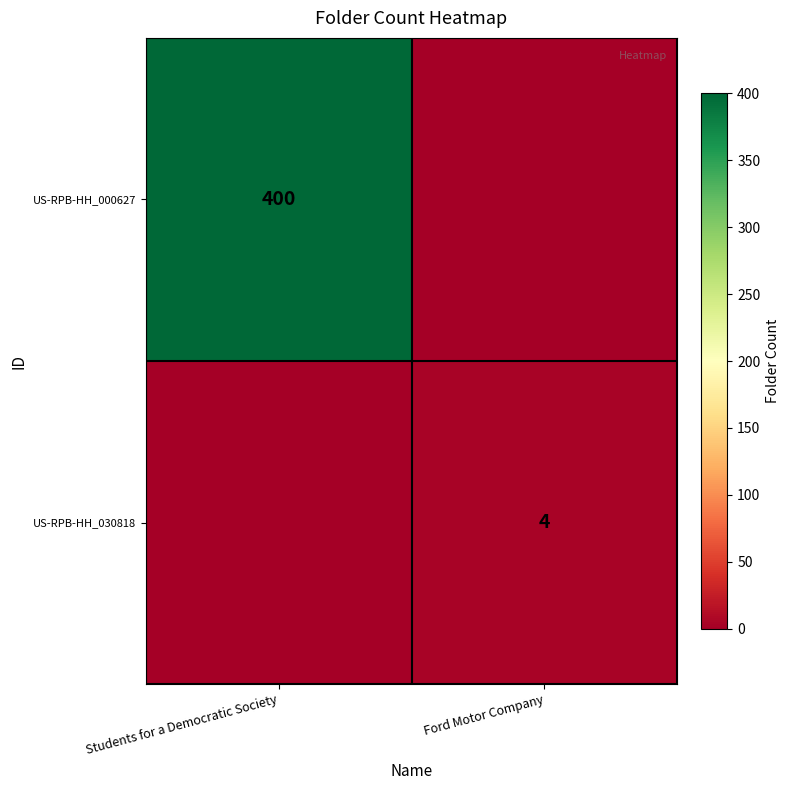

Which has a higher value, Students for a Democratic Society or Ford Motor Company?

Students for a Democratic Society